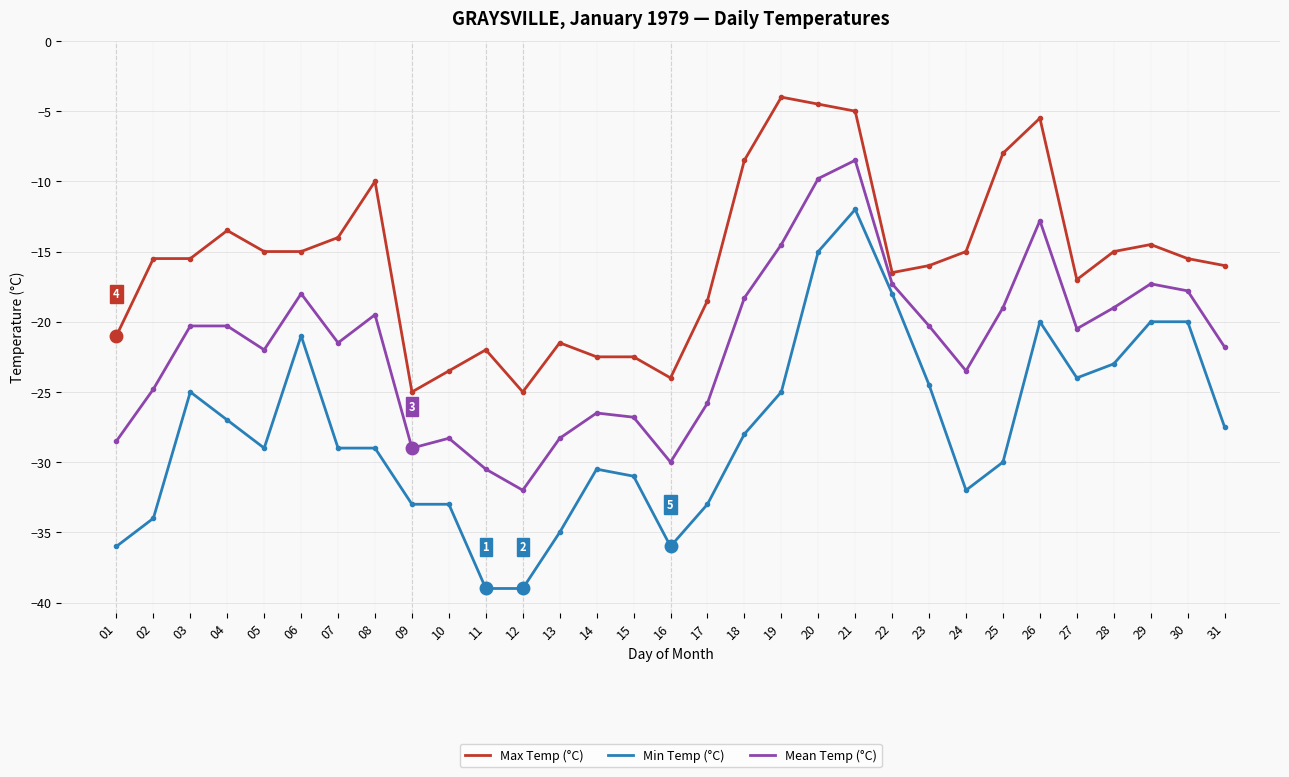

At which category is the sum across all series the highest?

21